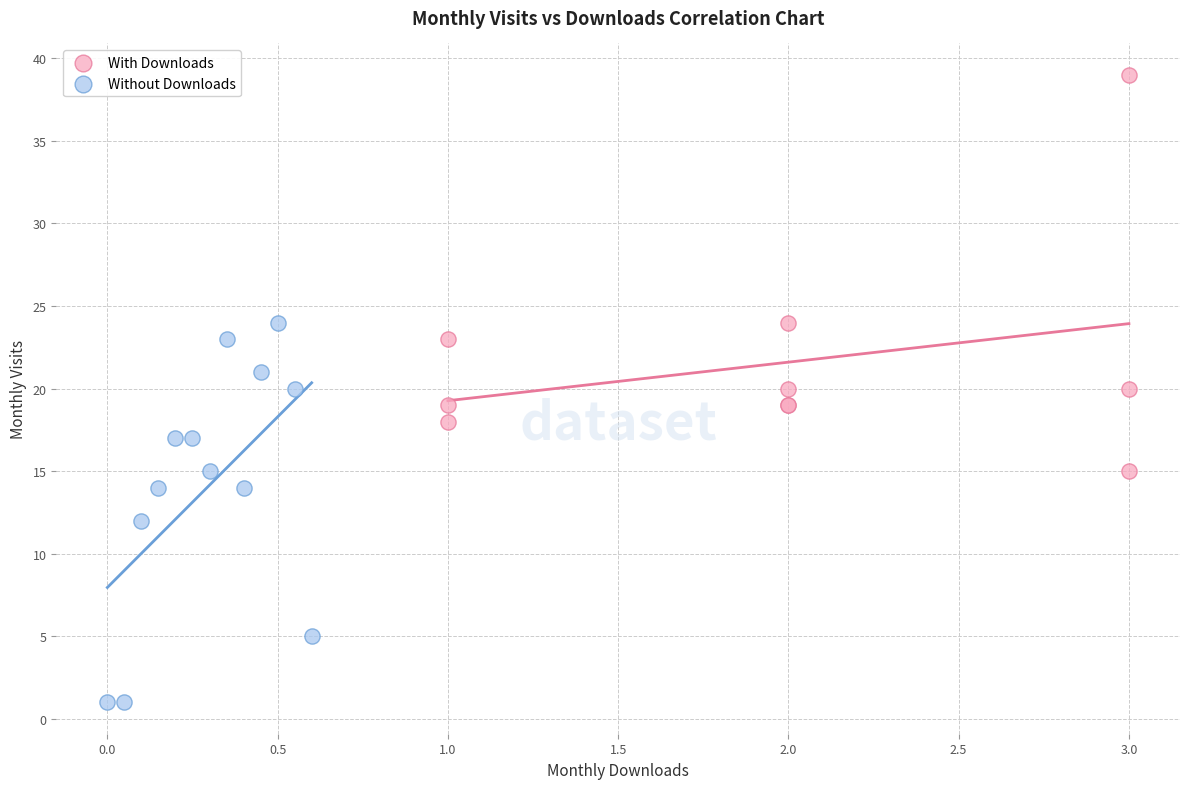

Which series contains the highest Y value?

With Downloads